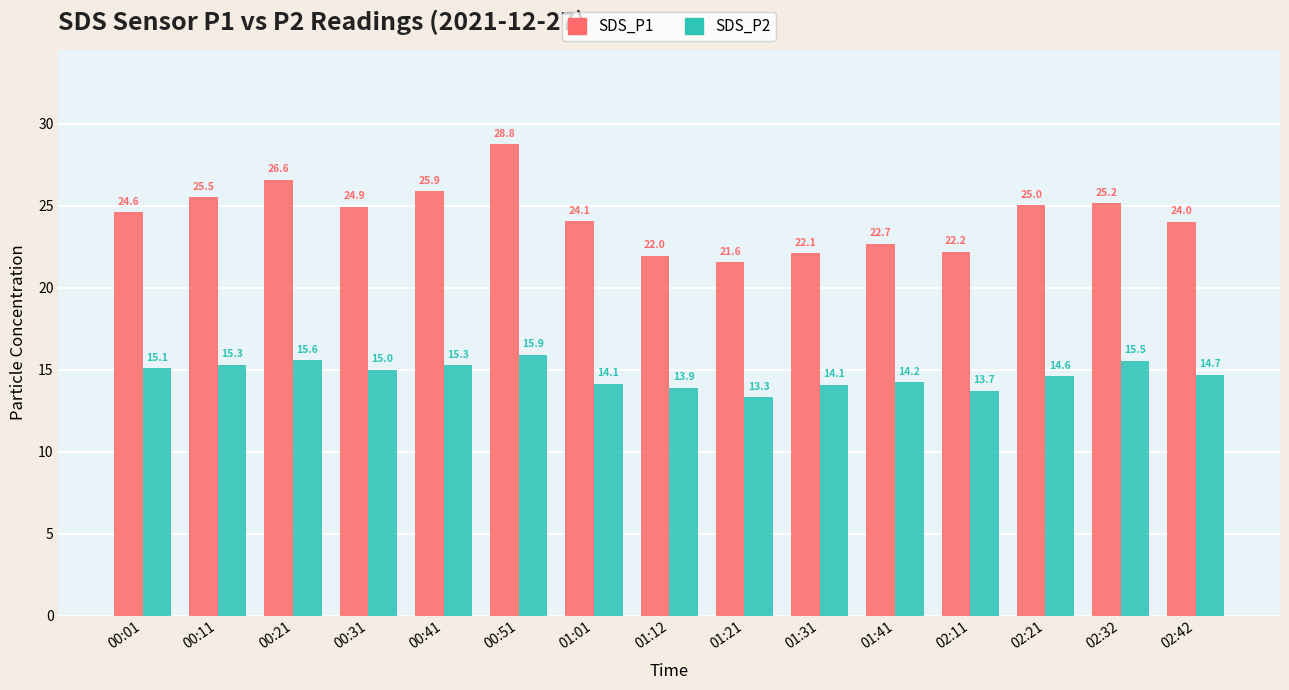

At how many categories does at least one series exceed 28?

1